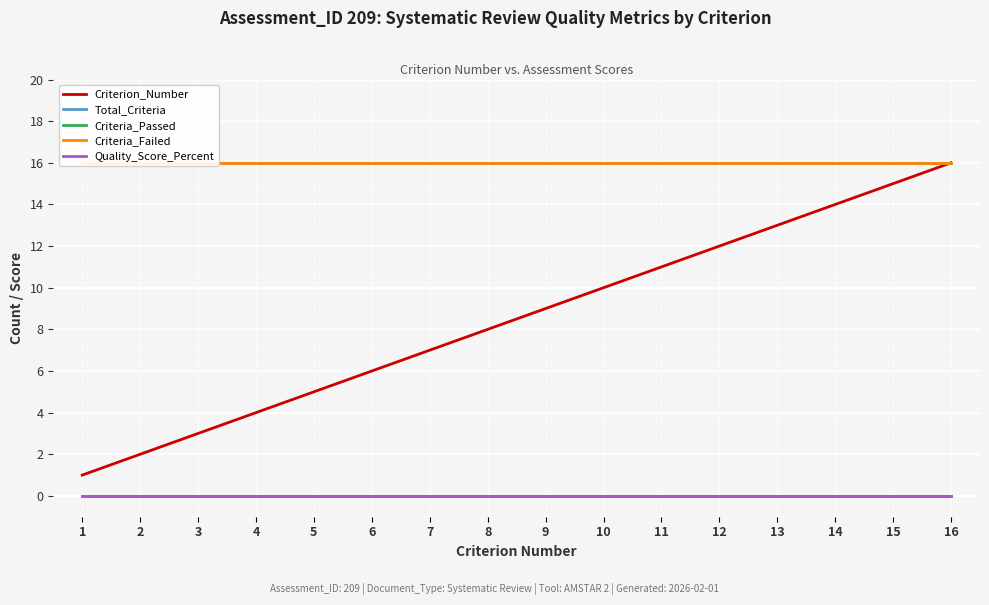

What is the total value across all series at 1?

33